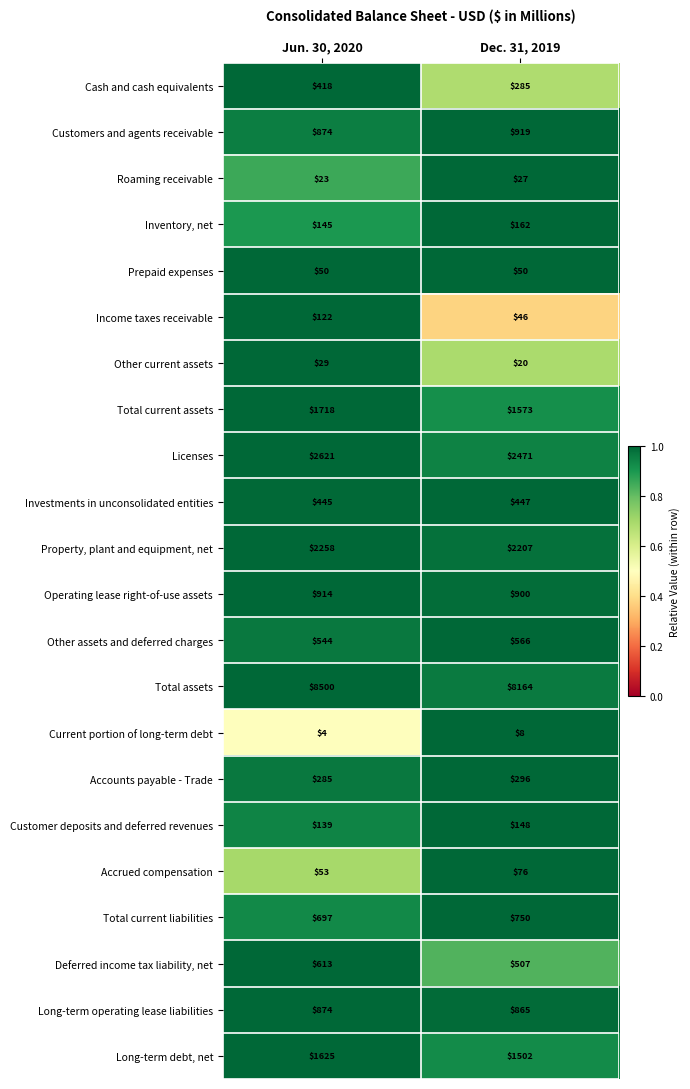

What is the difference between the maximum and minimum values in the Total current assets series?

145